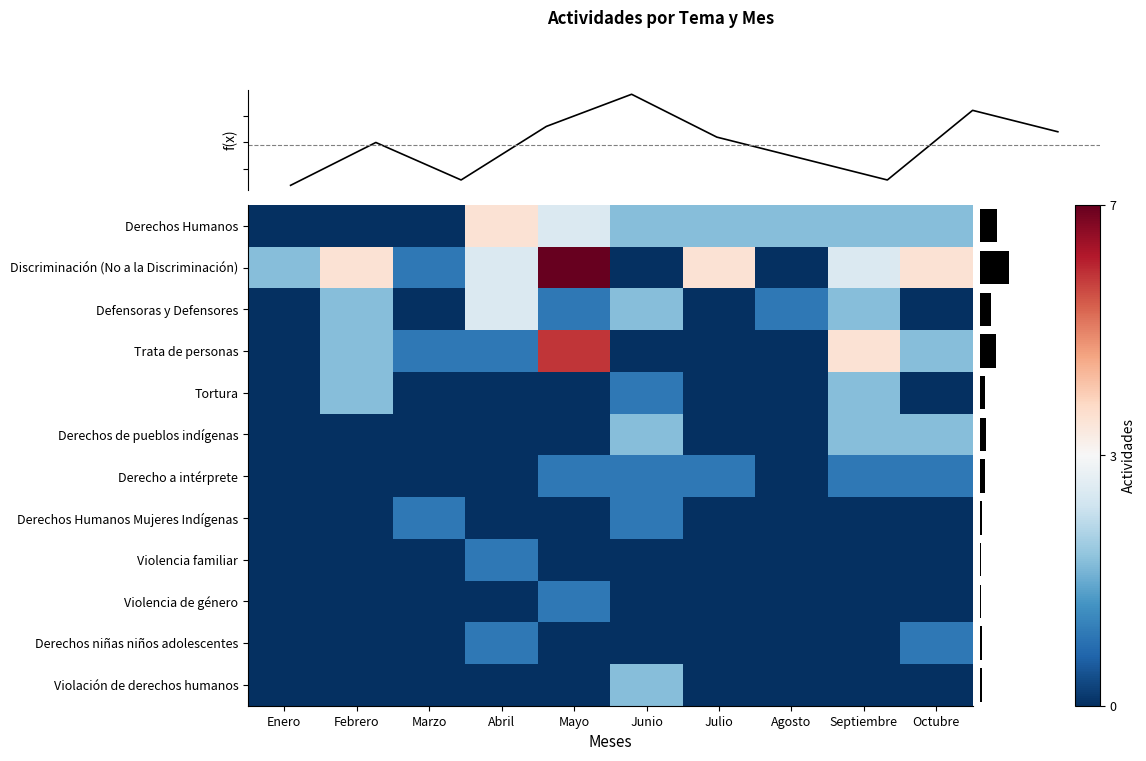

At how many categories does at least one series exceed 4?

1